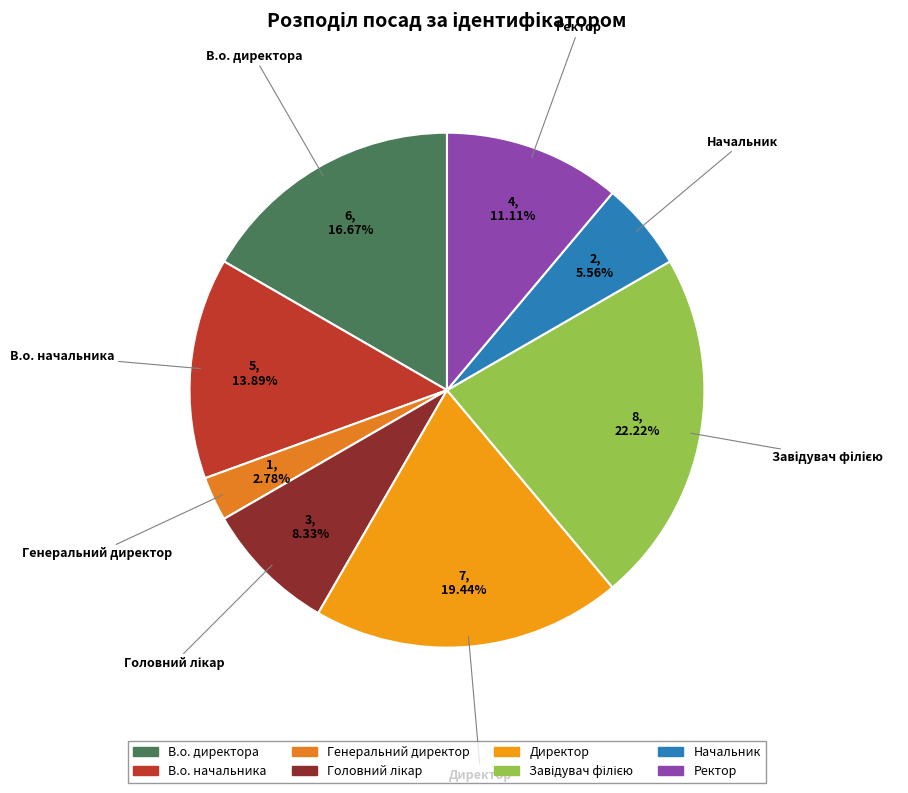

What percentage is the В.о. начальника slice, to the nearest percent?

14%